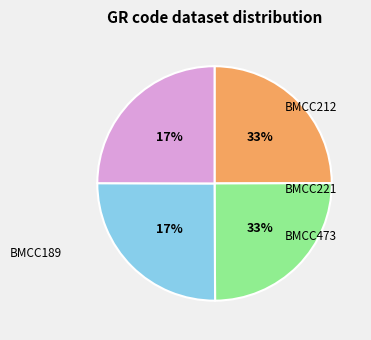

Does any single category account for the majority?

No